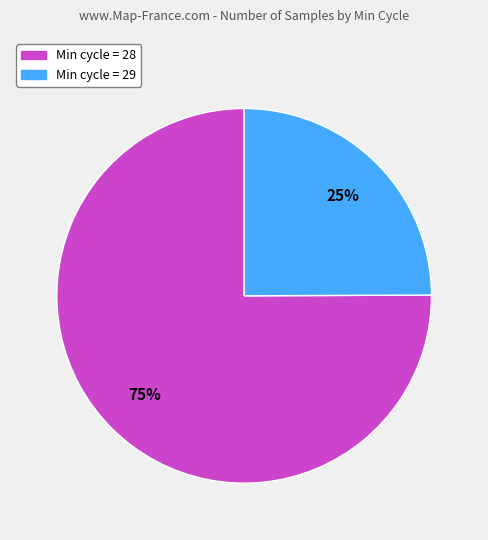

Is there a majority slice in this chart?

Yes